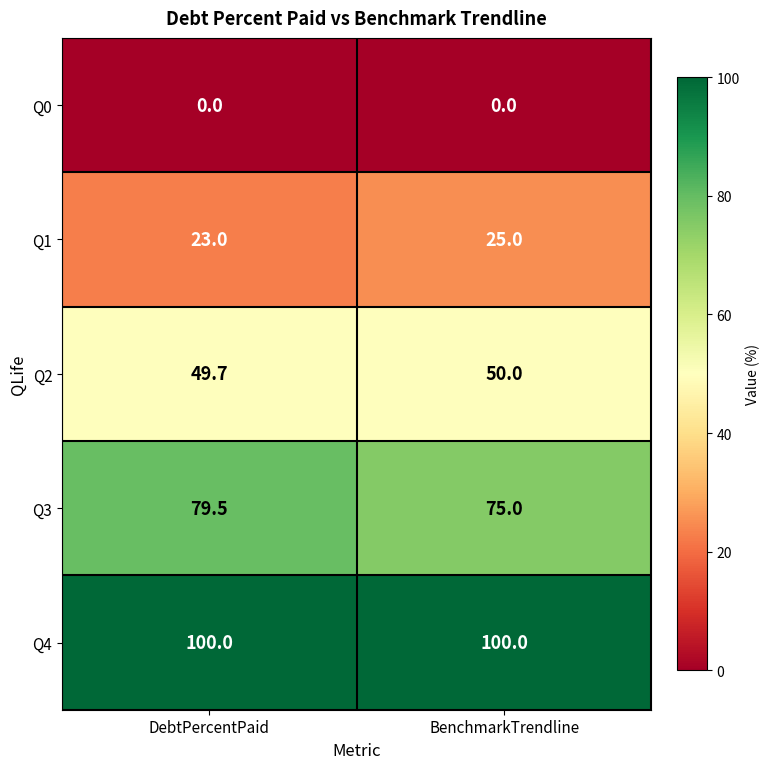

What is the greatest value displayed?

100.0